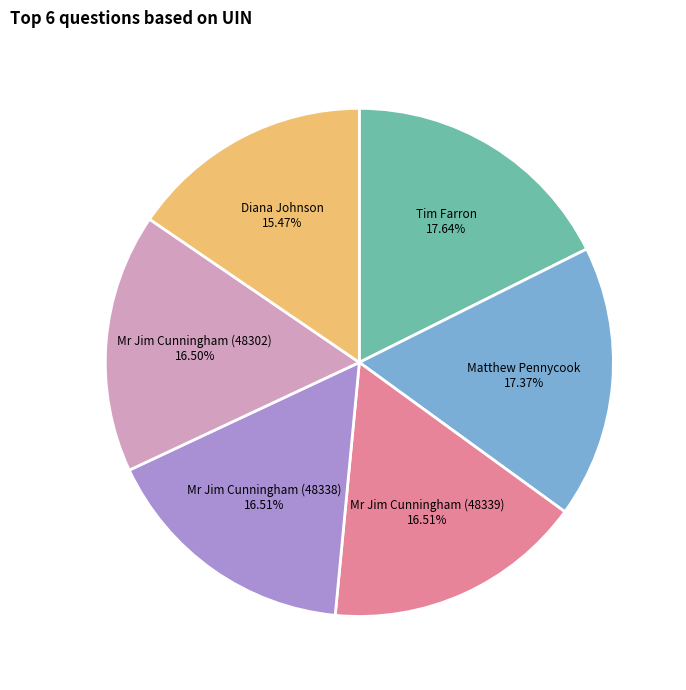

Which has a higher value, Mr Jim Cunningham (48338) or Matthew Pennycook?

Matthew Pennycook